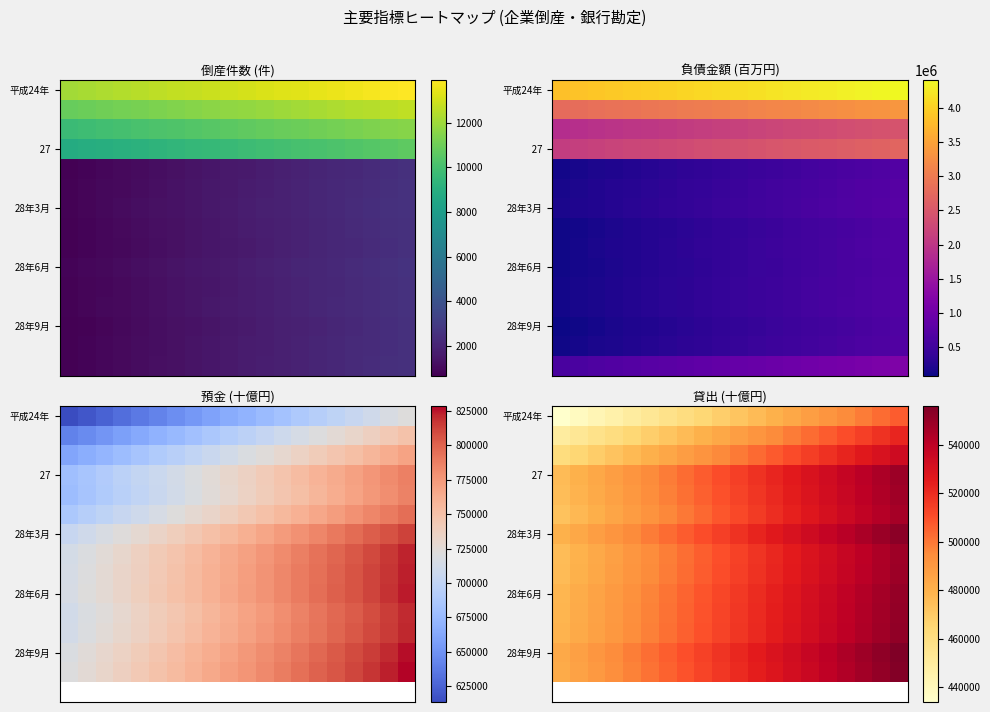

What is the smallest value displayed?

433823.0